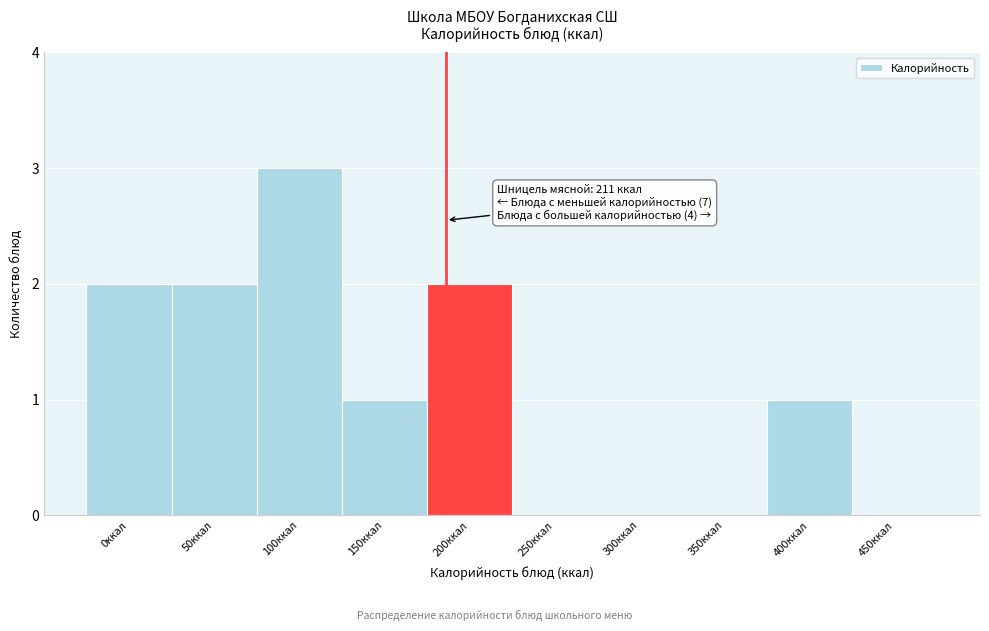

Reading right to left, extract all data points from this chart.

450ккал=0	400ккал=1	350ккал=0	300ккал=0	250ккал=0	200ккал=2	150ккал=1	100ккал=3	50ккал=2	0ккал=2